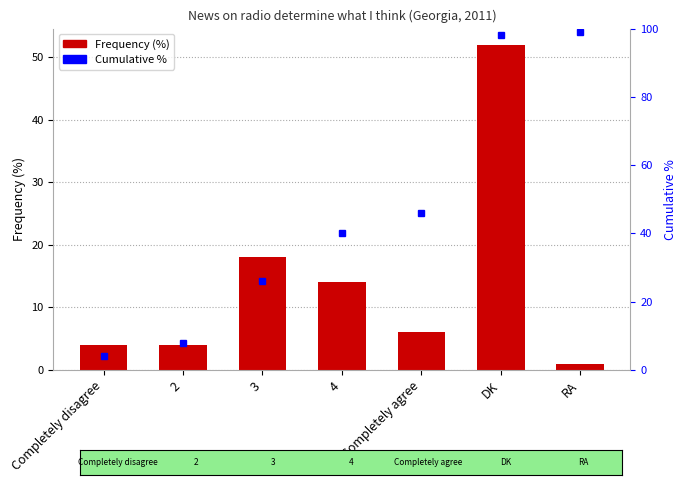

What is the greatest value displayed?

99